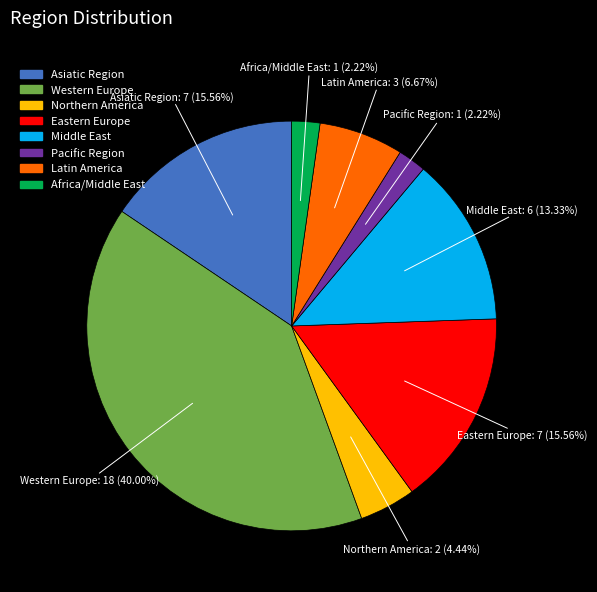

To the nearest percent, what is the difference between the largest and smallest slice percentages?

38%